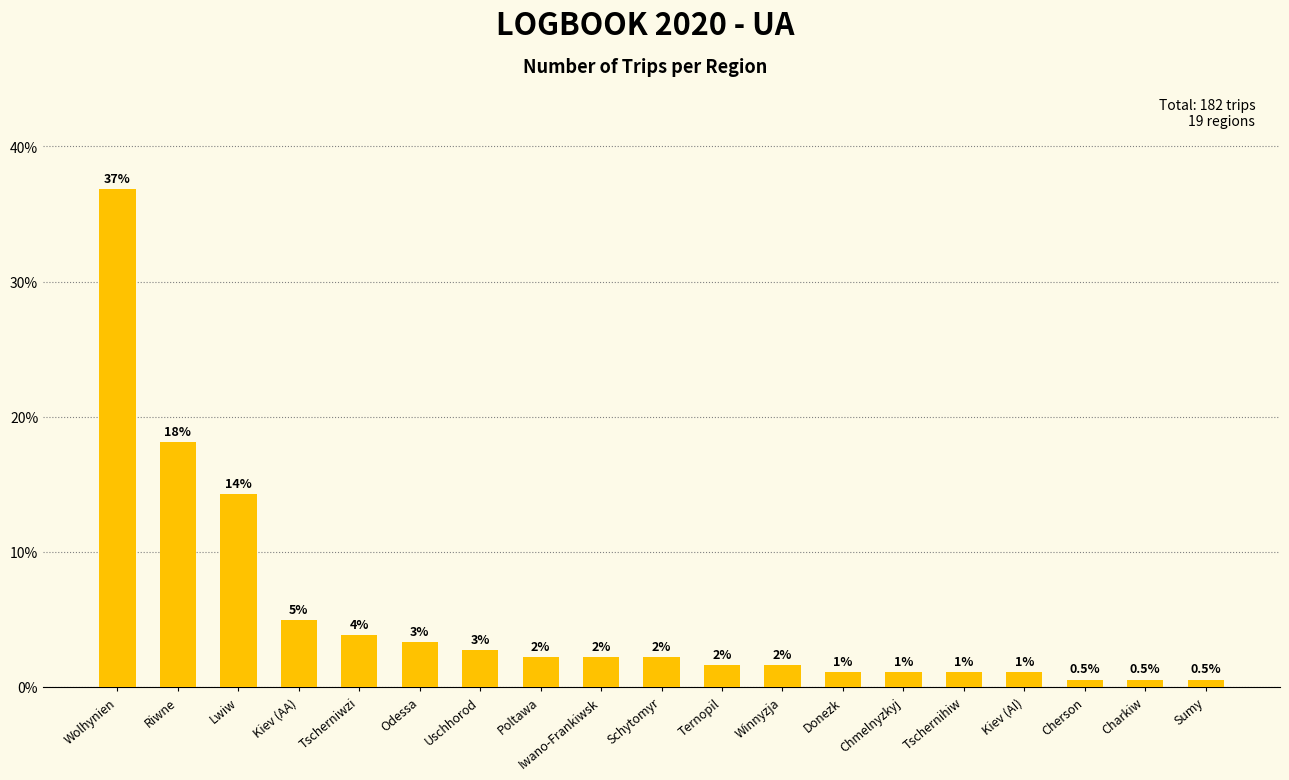

How many bars are there in total?

19